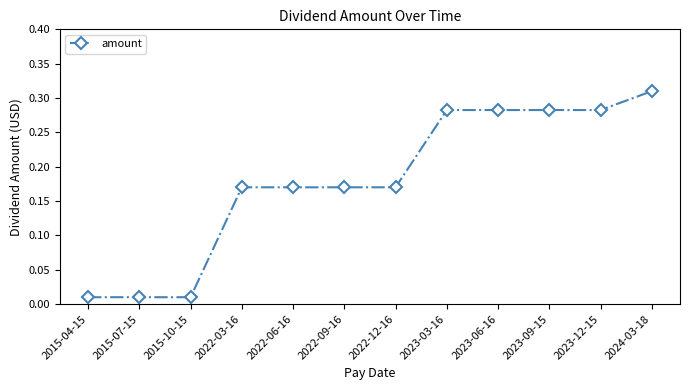

Between 2023-06-16 and 2022-06-16, which is larger?

2023-06-16